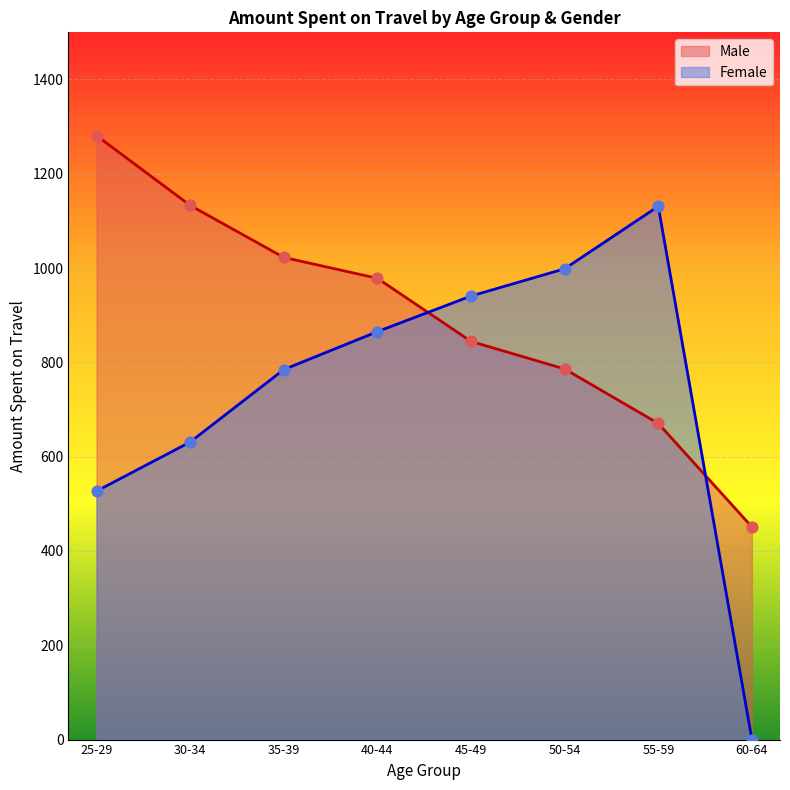

Which series has the widest spread of Y values?

Female (line)